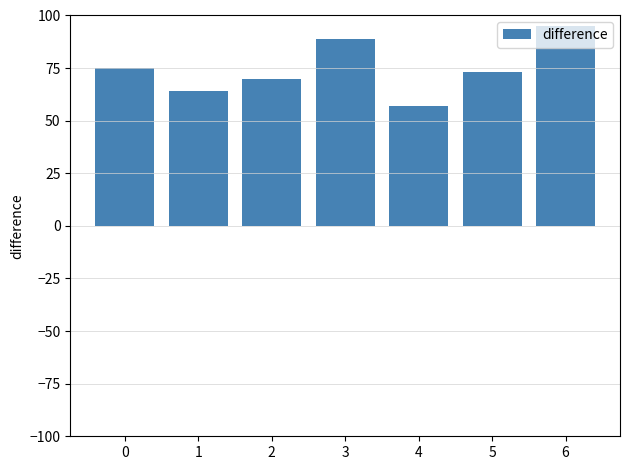

What is the value of the 5th bar from the left?

57